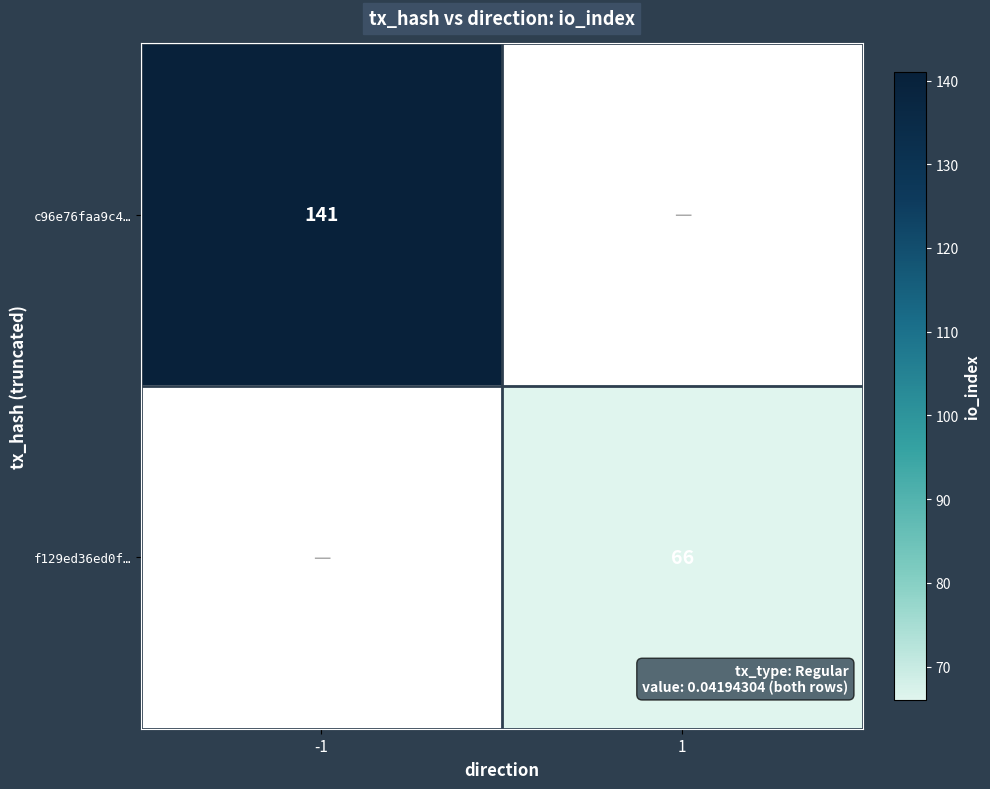

Is it true that f129ed36ed0f… equals 109 at 1?

False